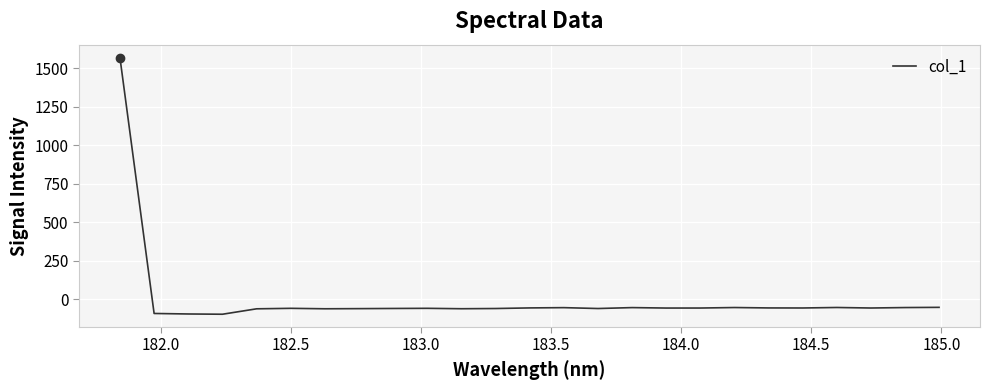

What is the difference between the maximum and minimum values?

1667.8